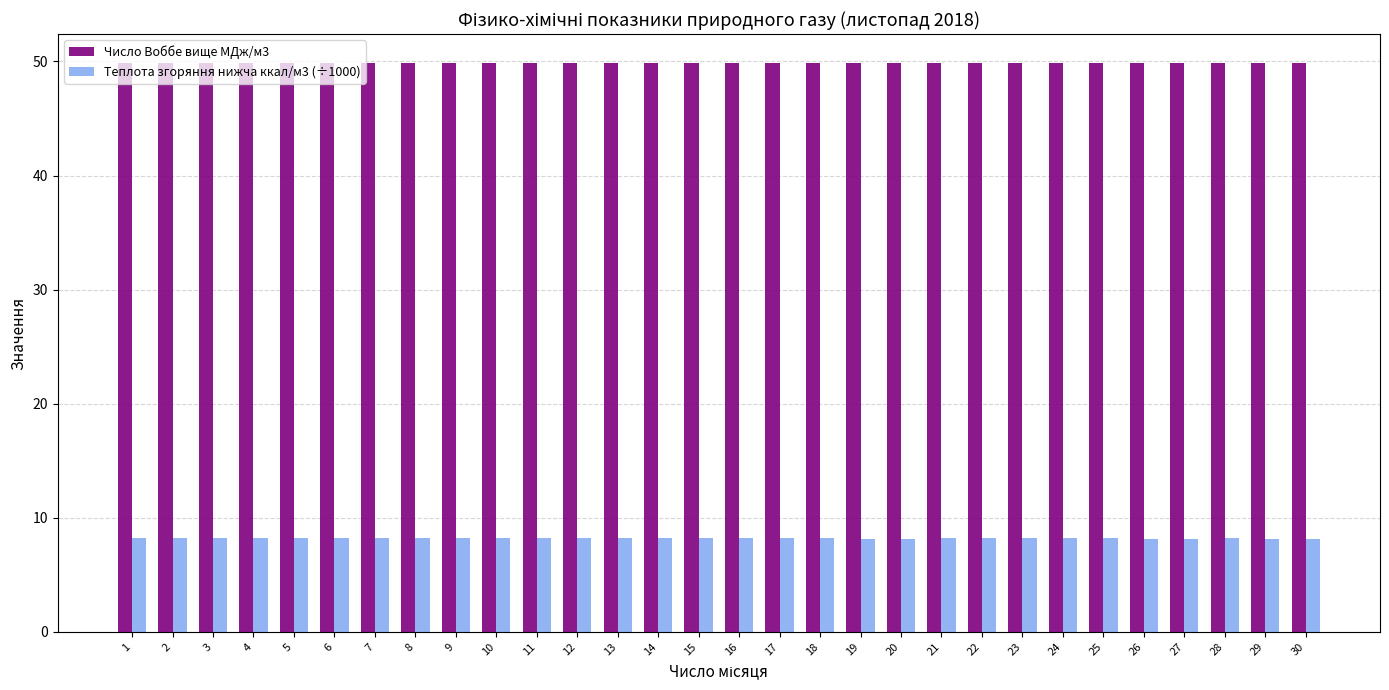

List the series in order of their peak value, lowest first.

Теплота згоряння нижча ккал/м3 (÷1000), Число Воббе вище МДж/м3